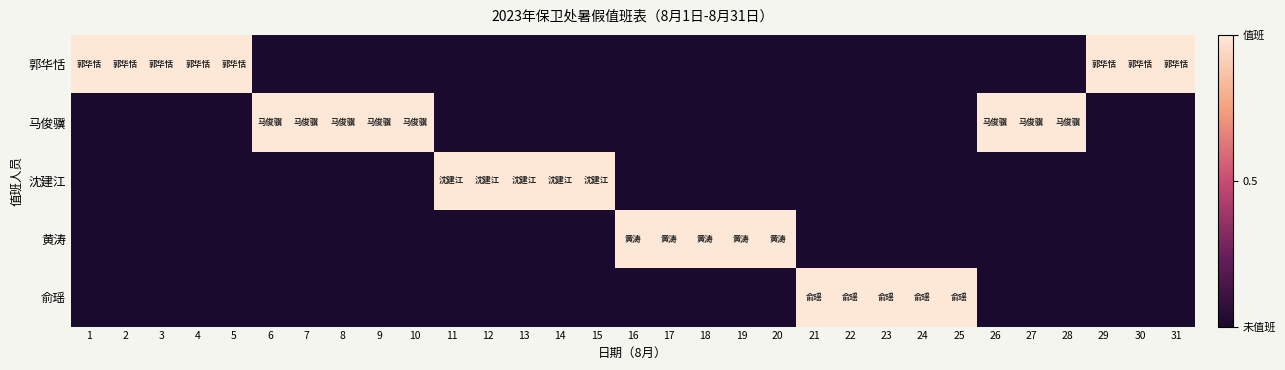

Which series has the largest range (max minus min)?

郭华恬